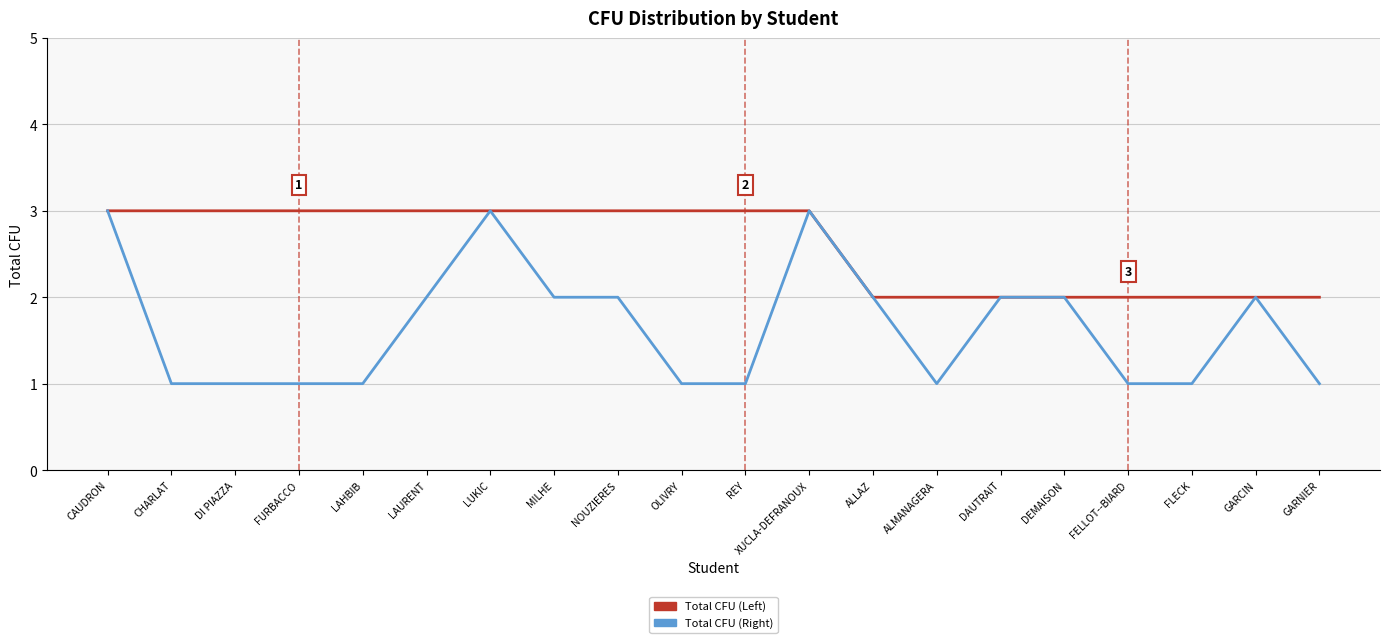

What is the maximum value shown in the chart?

3